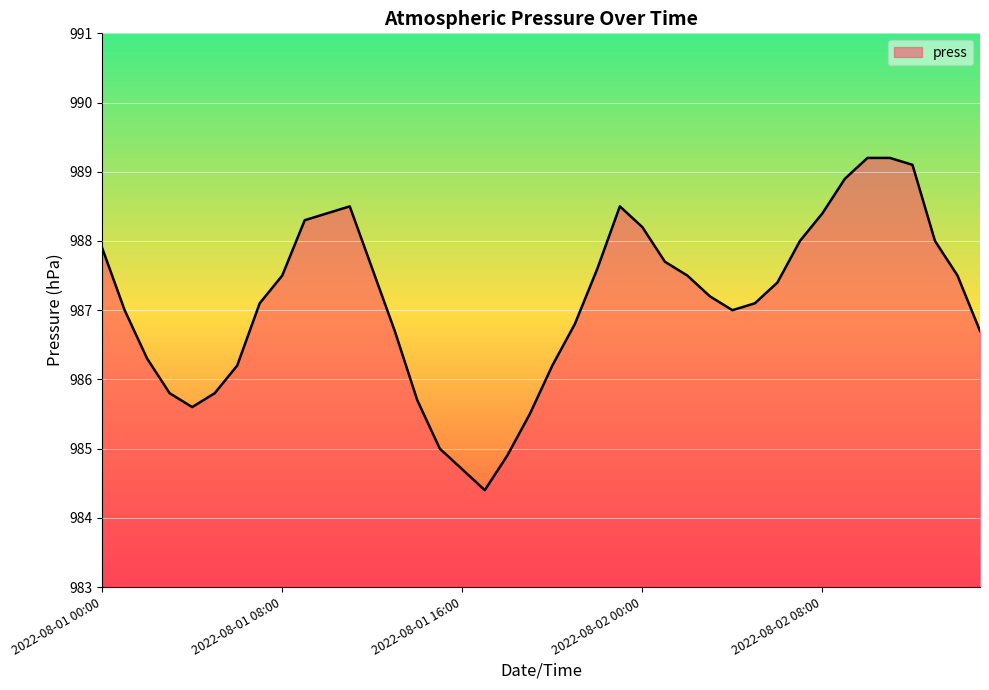

What is the smallest value displayed?

984.4